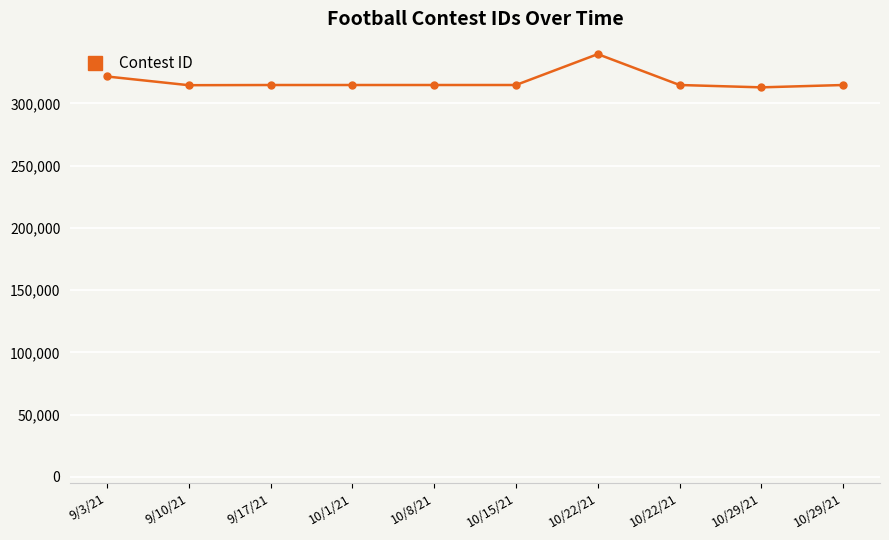

Reading left to right, extract all data points from this chart.

9/3/21=321567	9/10/21=314570	9/17/21=314717	10/1/21=314723	10/8/21=314725	10/15/21=314727	10/22/21=339529	10/22/21=314729	10/29/21=312842	10/29/21=314720